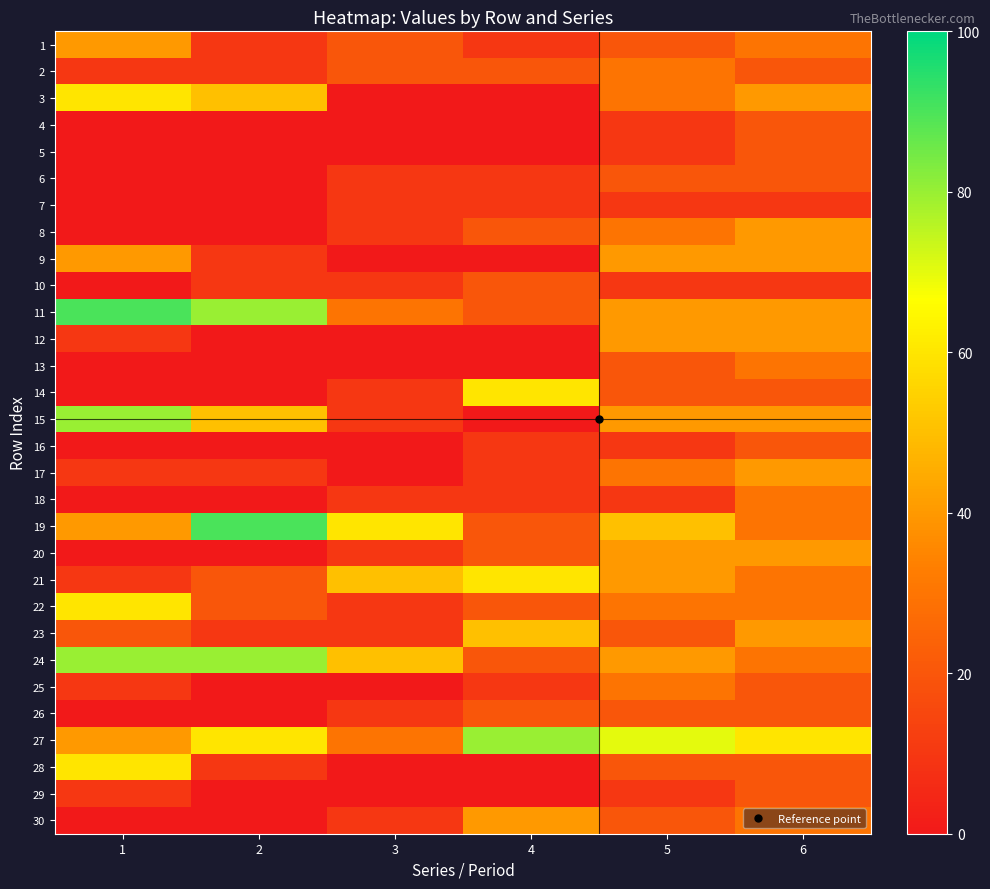

Which series has the largest total across all categories?

27